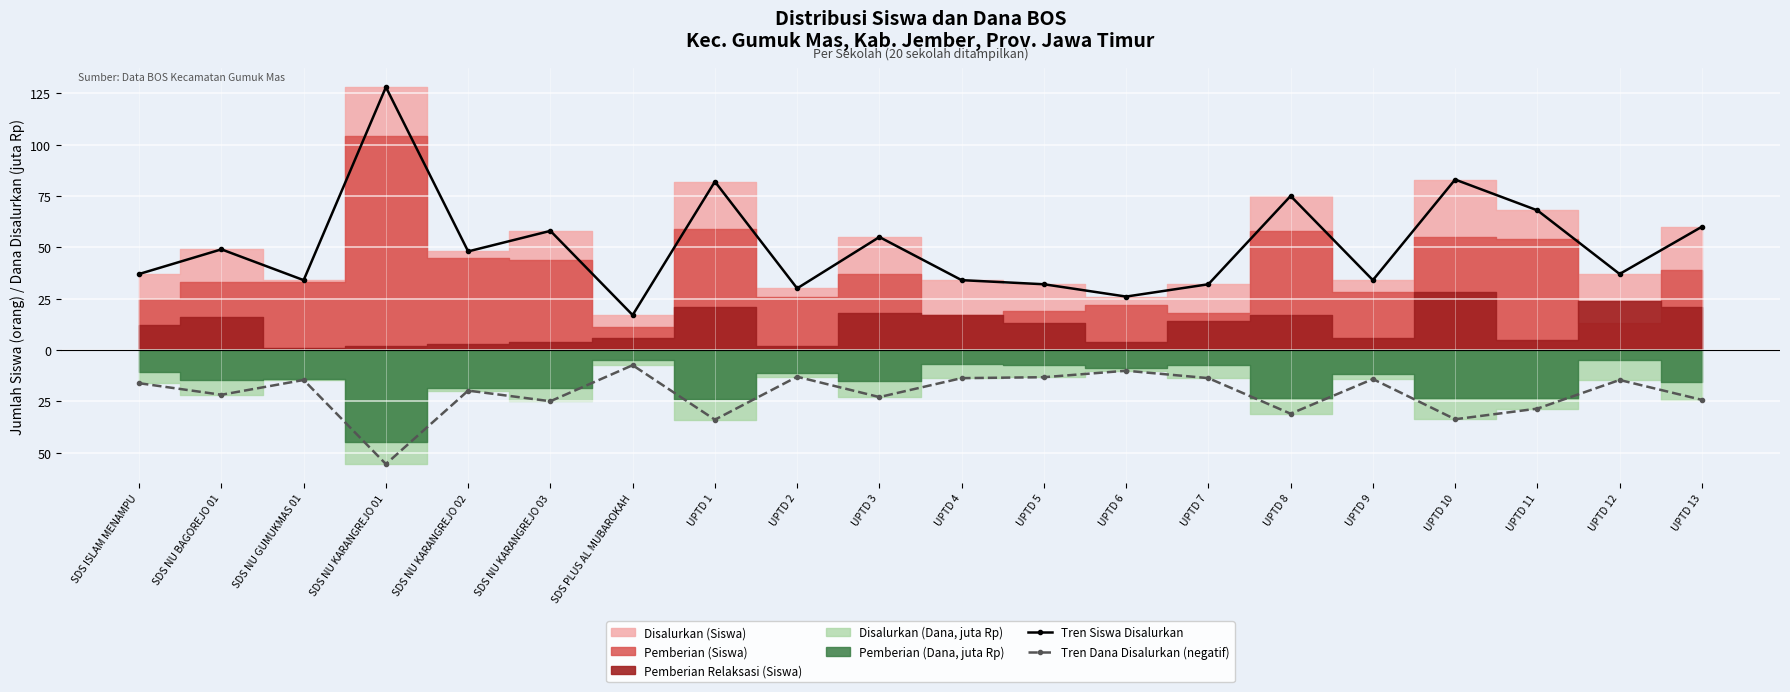

What position from the left is UPTD 9?

16